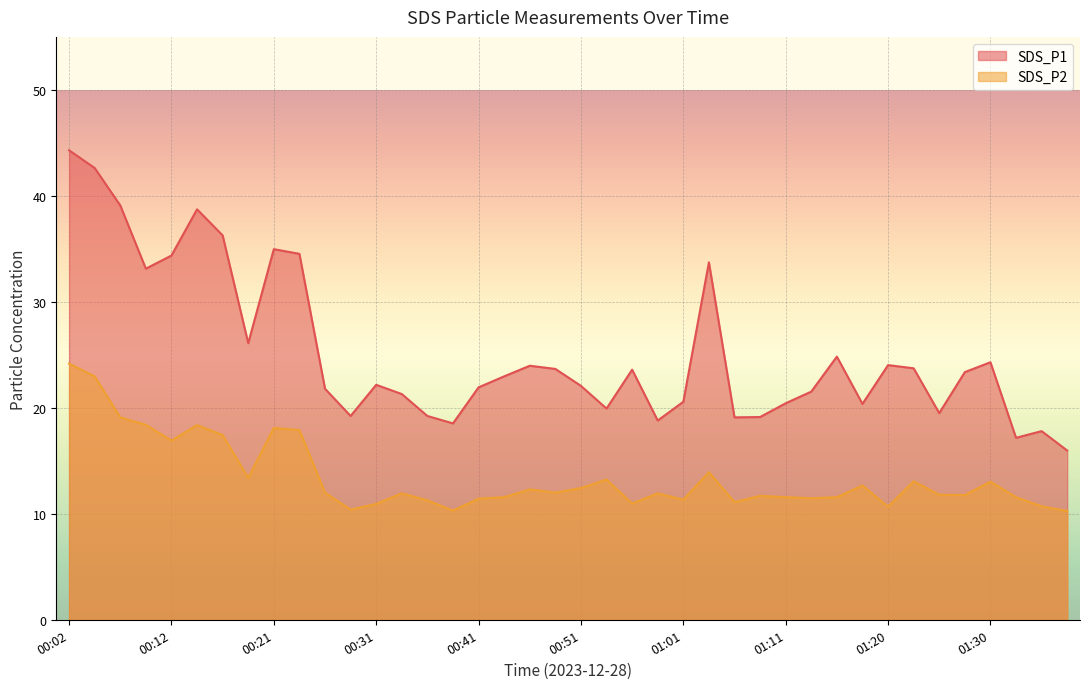

At which category does the chart reach its minimum across all series?

01:38